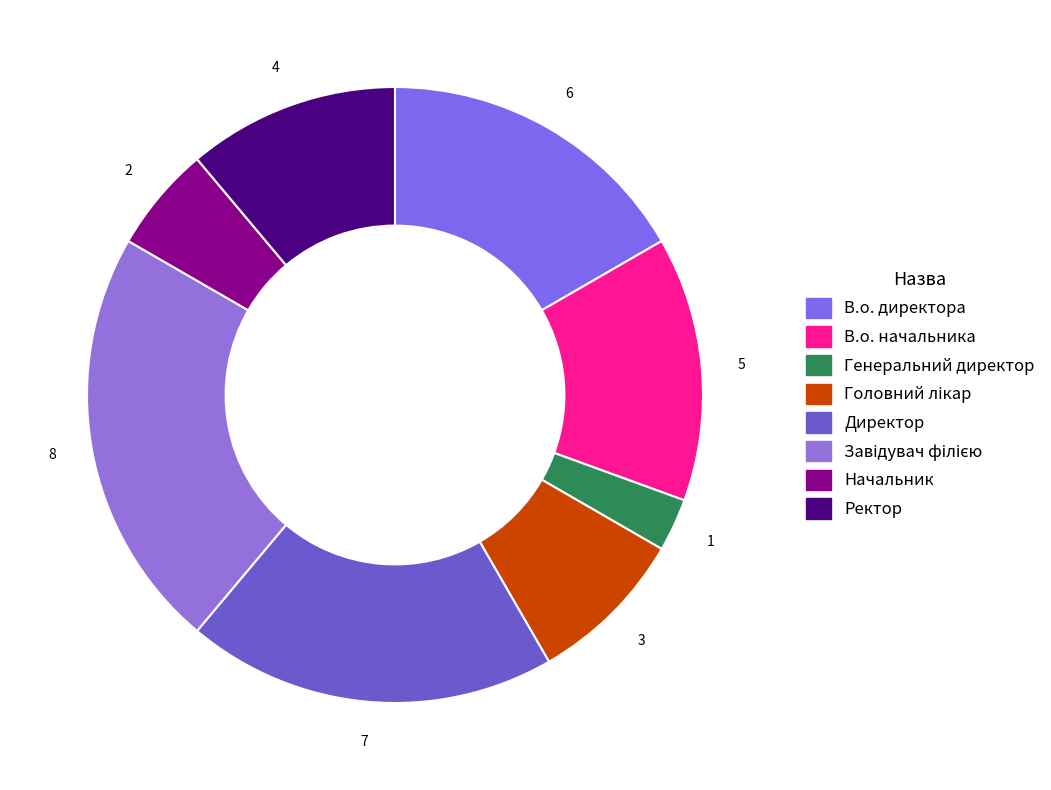

Is there a majority slice in this chart?

No